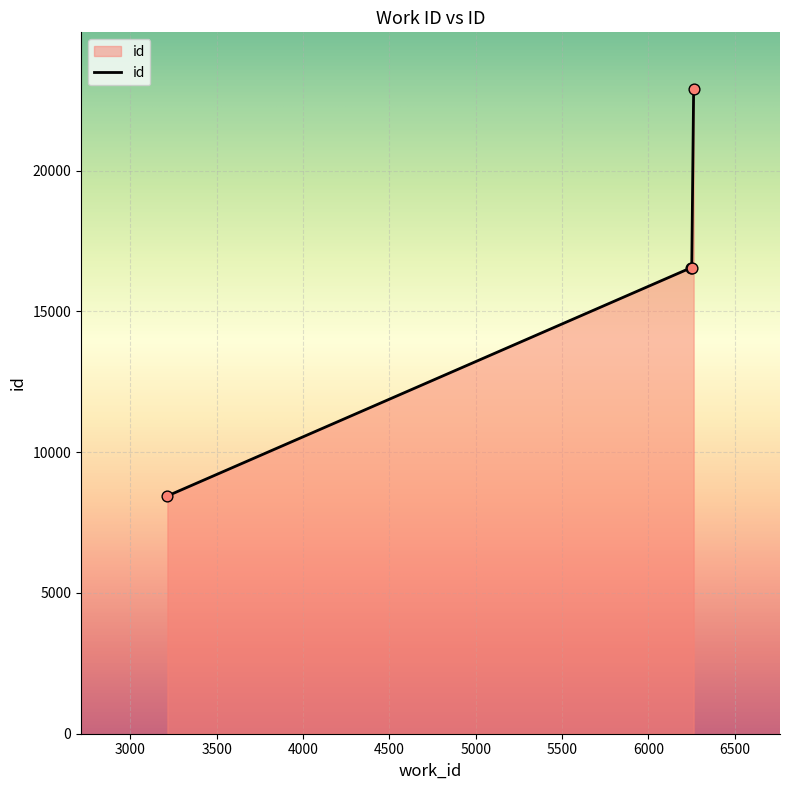

What is the difference between the second highest and minimum values?

8107